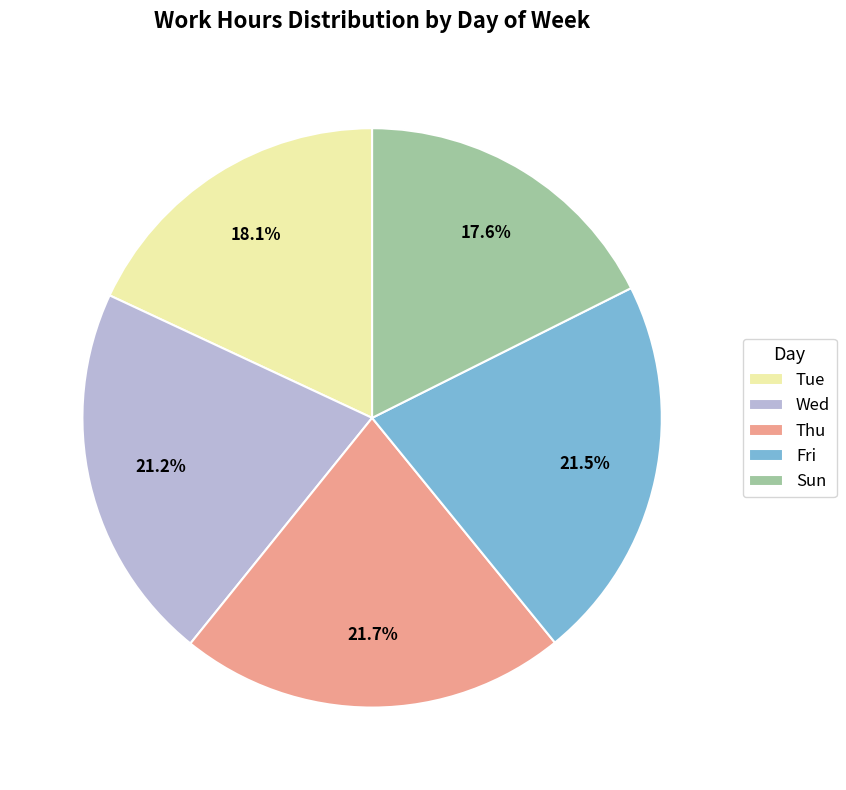

Which has a higher value, Tue or Wed?

Wed